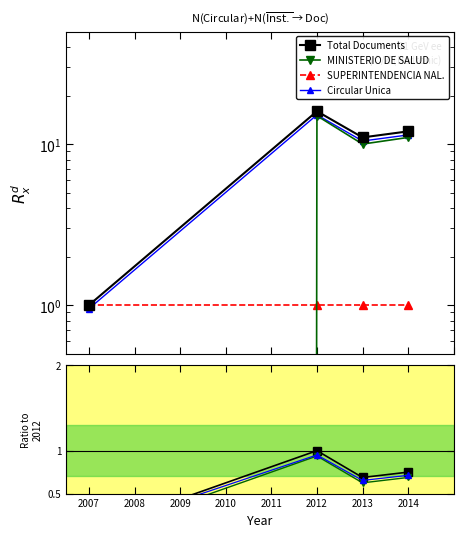

True or false: SUPERINTENDENCIA and Total Documents intersect in this chart.

False